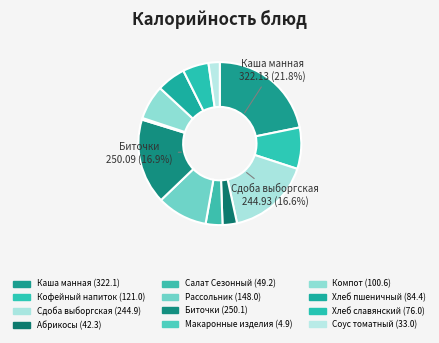

Approximately how many times larger is the value at Биточки compared to Макаронные изделия?

50.8